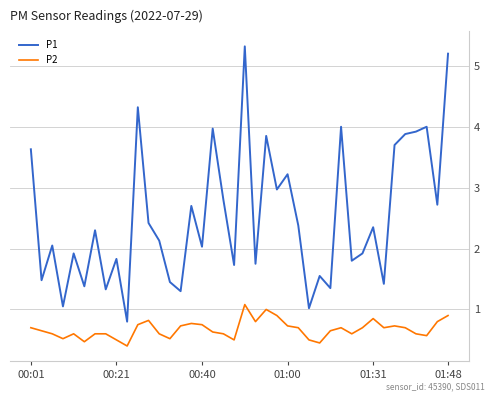

What is the difference between the maximum and minimum values in the P2 series?

0.7